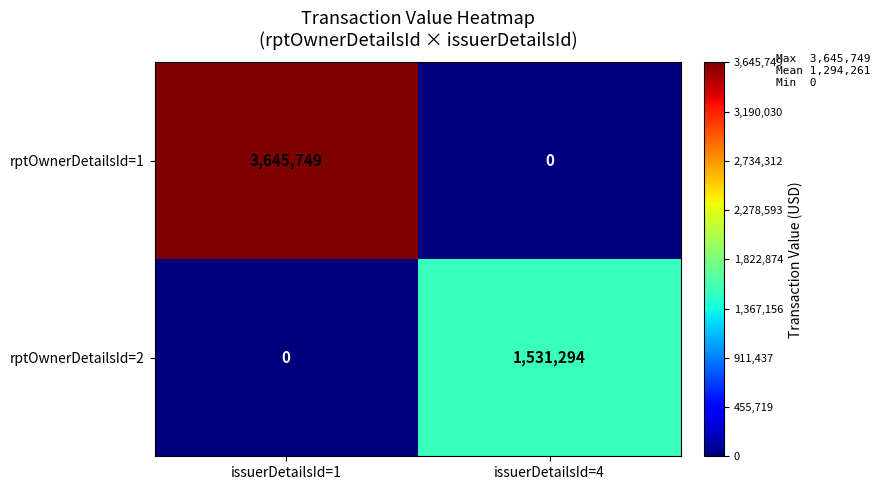

The value of rptOwnerDetailsId=1 at issuerDetailsId=4 is 0. True or false?

True